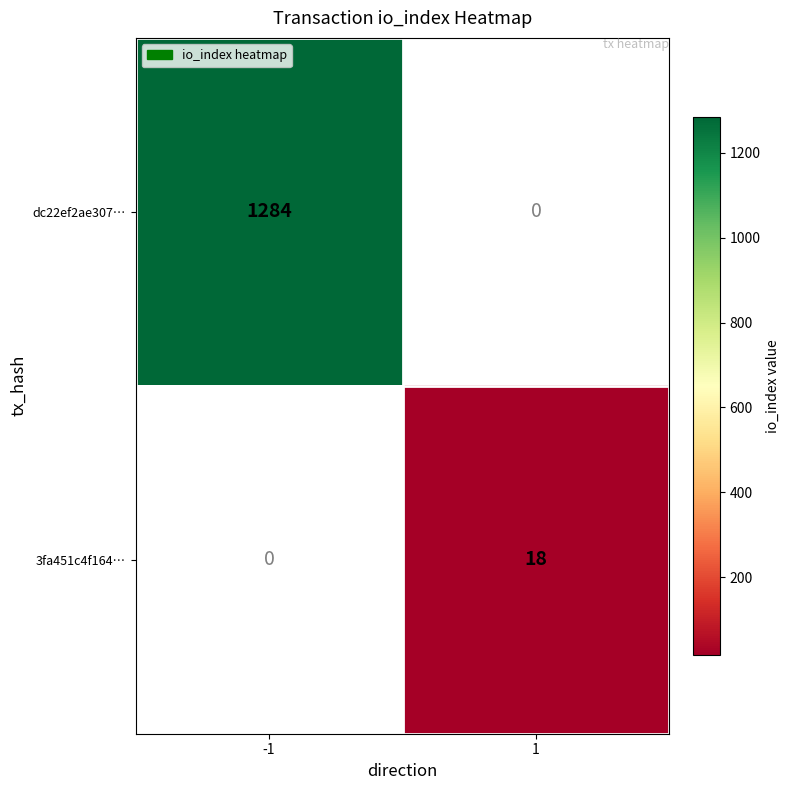

What is the greatest value displayed?

1284.0